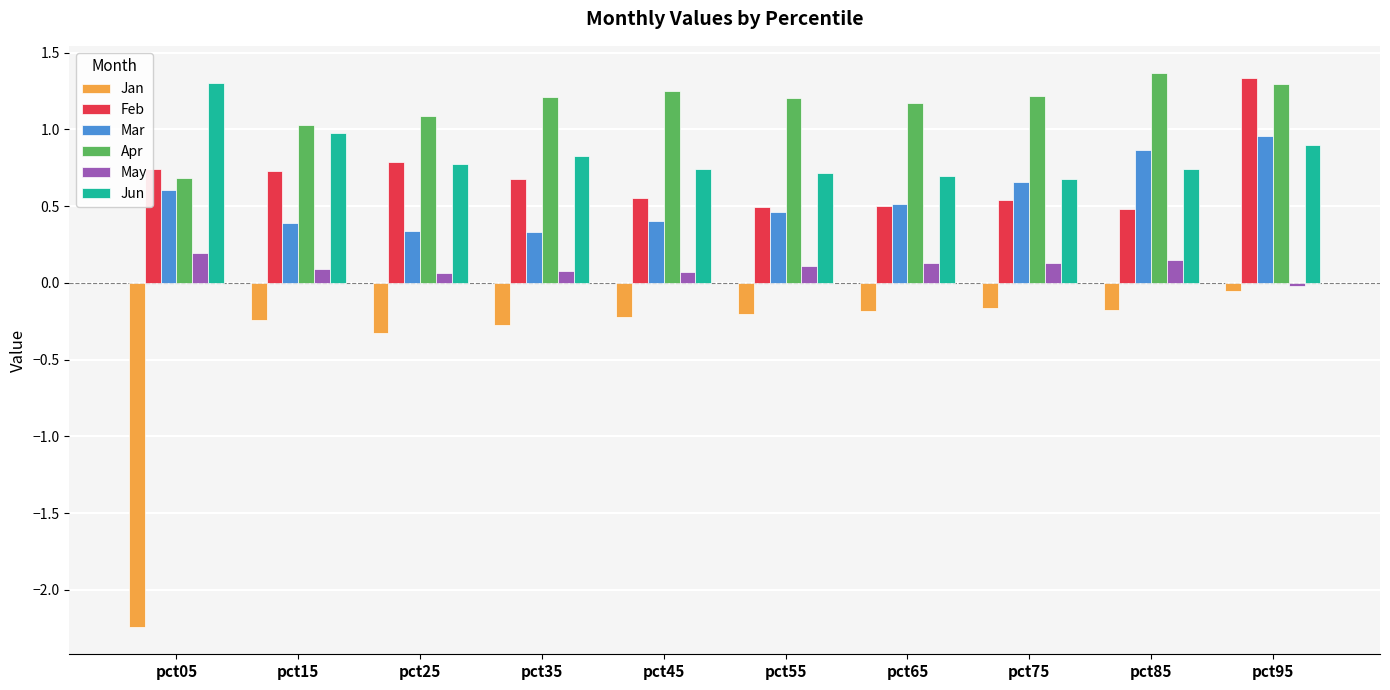

The Feb series shows 0.2 at pct75. True or false?

False